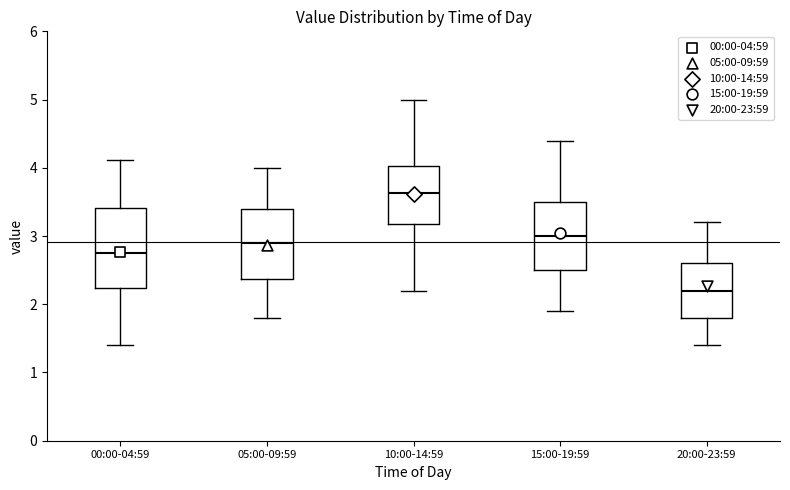

Comparing the boxes themselves (not the whiskers), which one is the tallest?

00:00-04:59